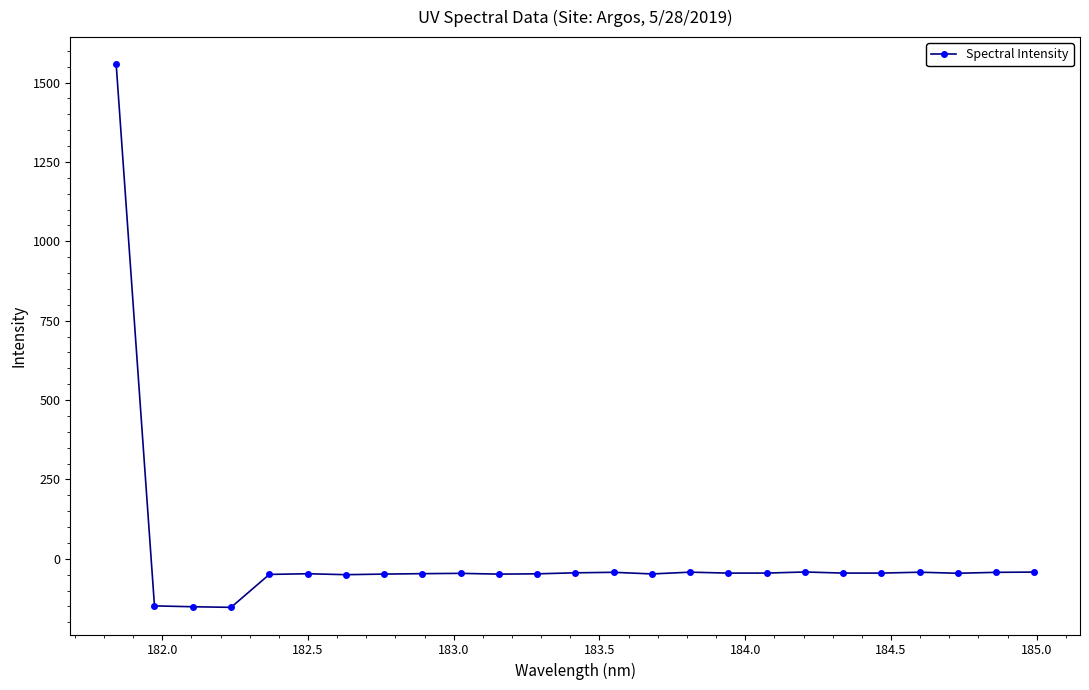

How many positive values are there?

1